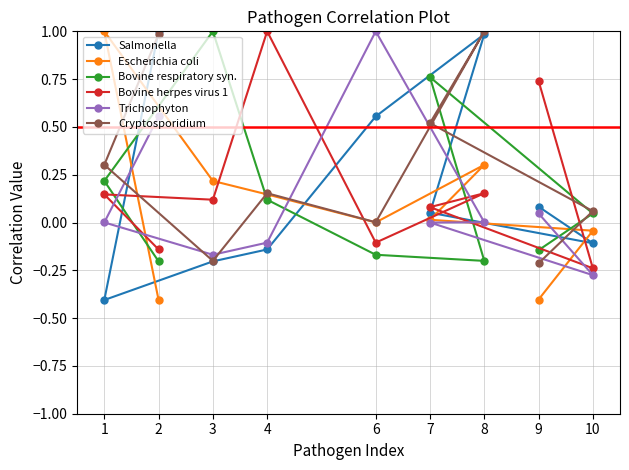

What is the value of the Salmonella point at the 6th from the left?

1.0